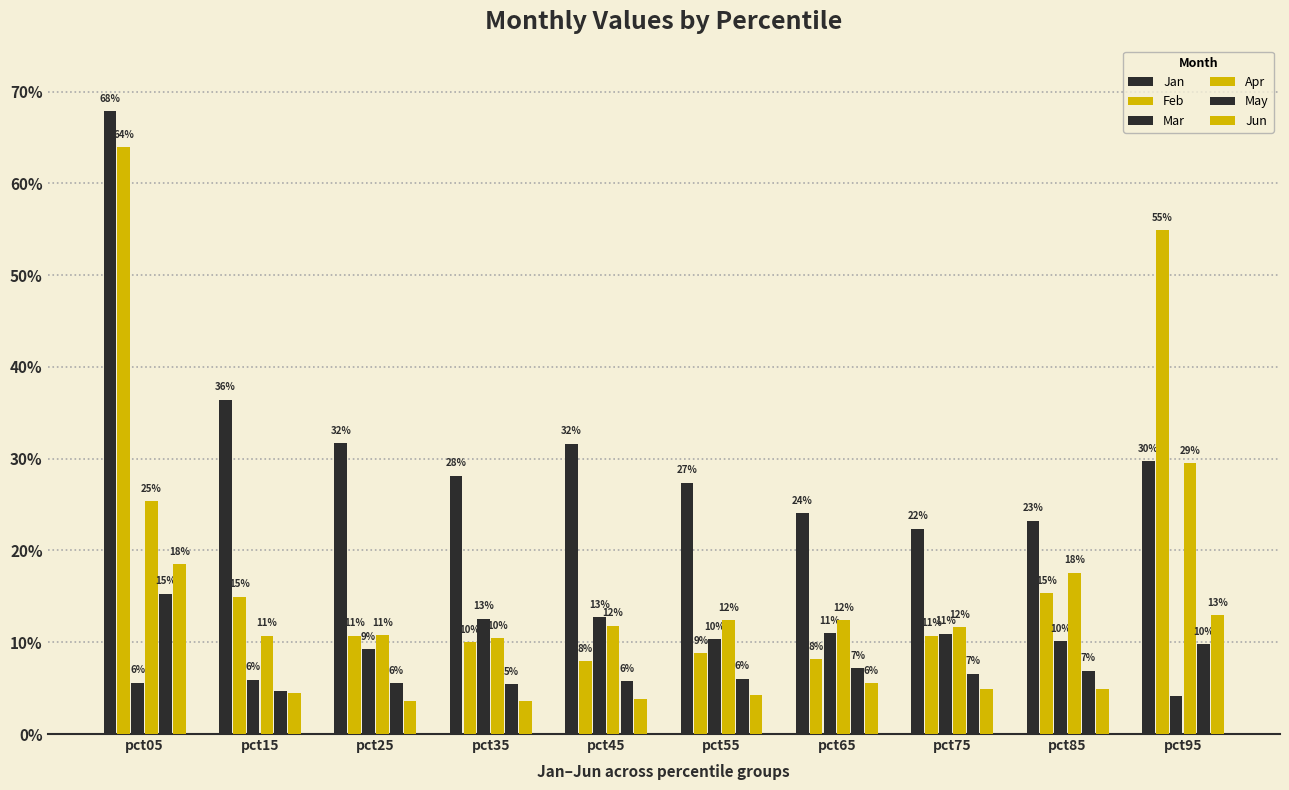

What is the difference between the highest and lowest values at pct45?

0.3